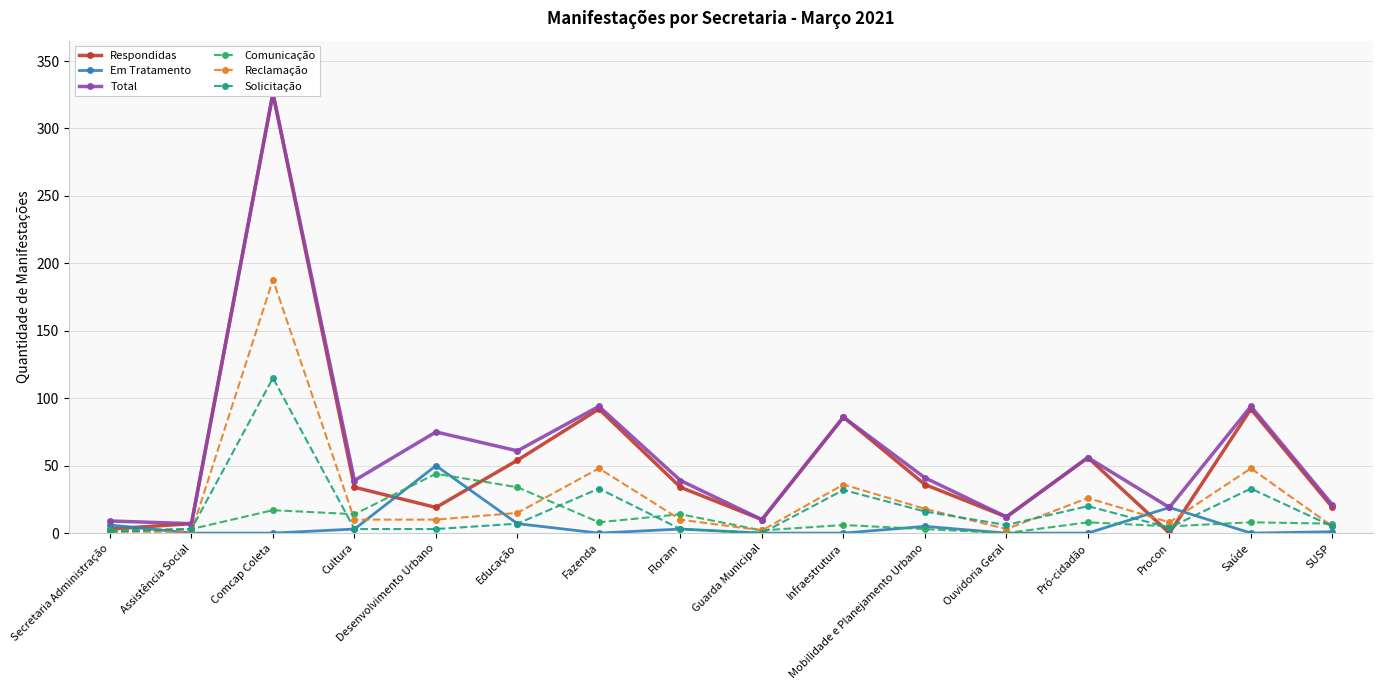

Is this an area chart (filled region under the line)?

No